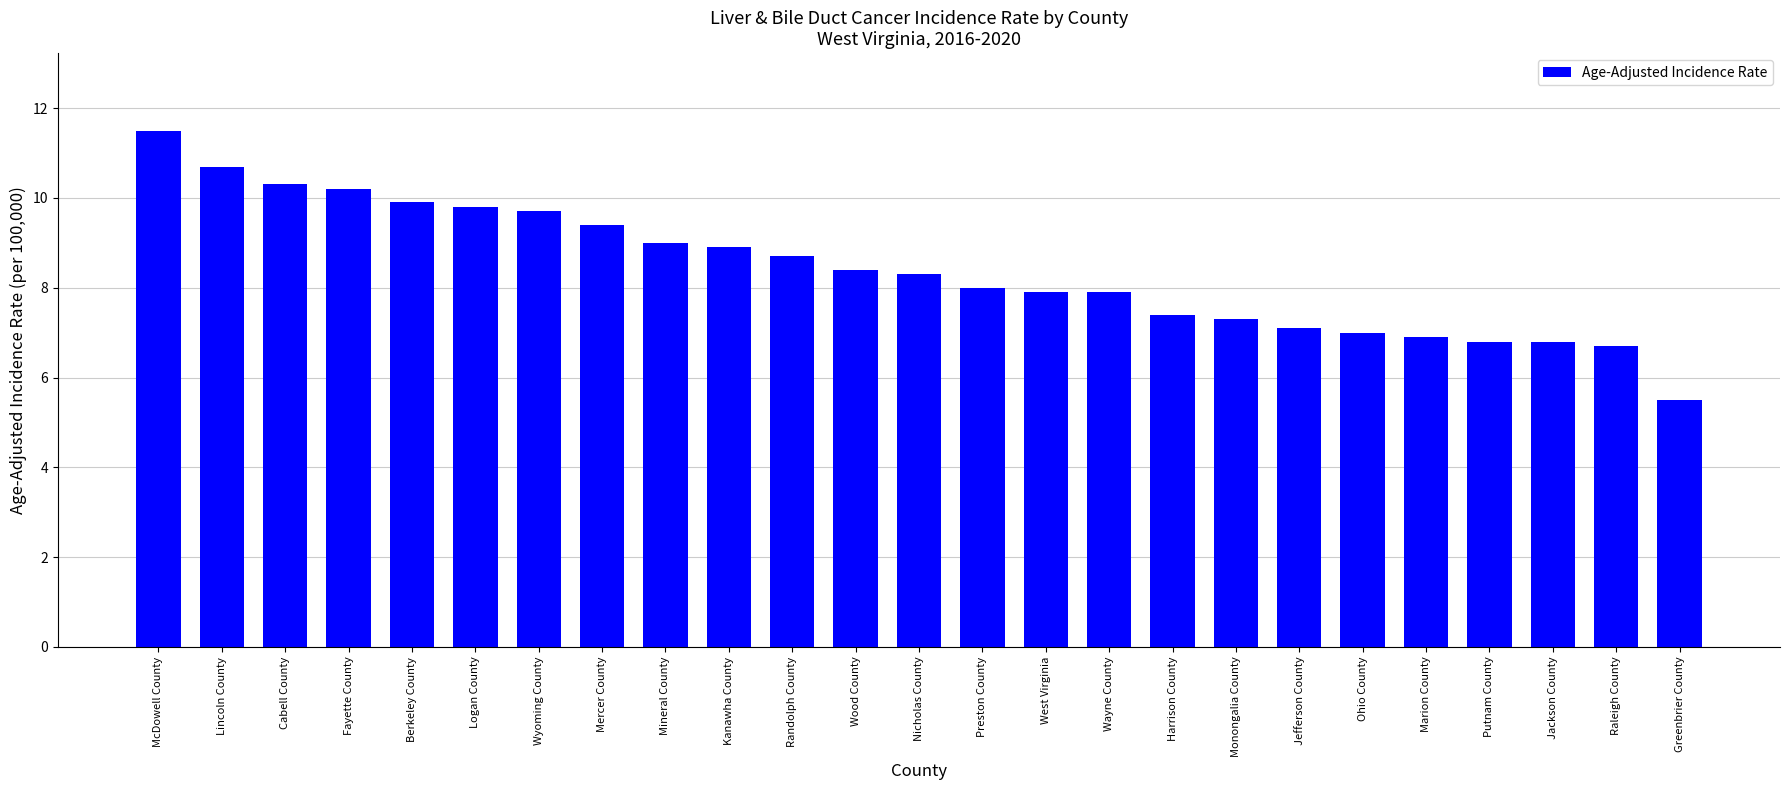

What is the change in value from Fayette County to West Virginia?

-2.3